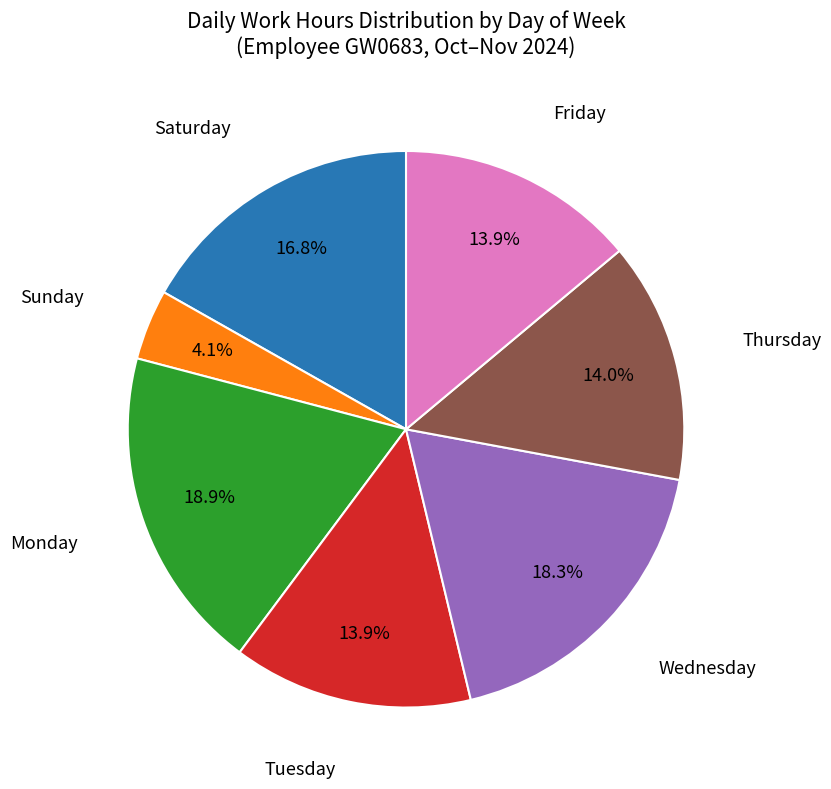

Is there any slice that represents more than half of the pie?

No